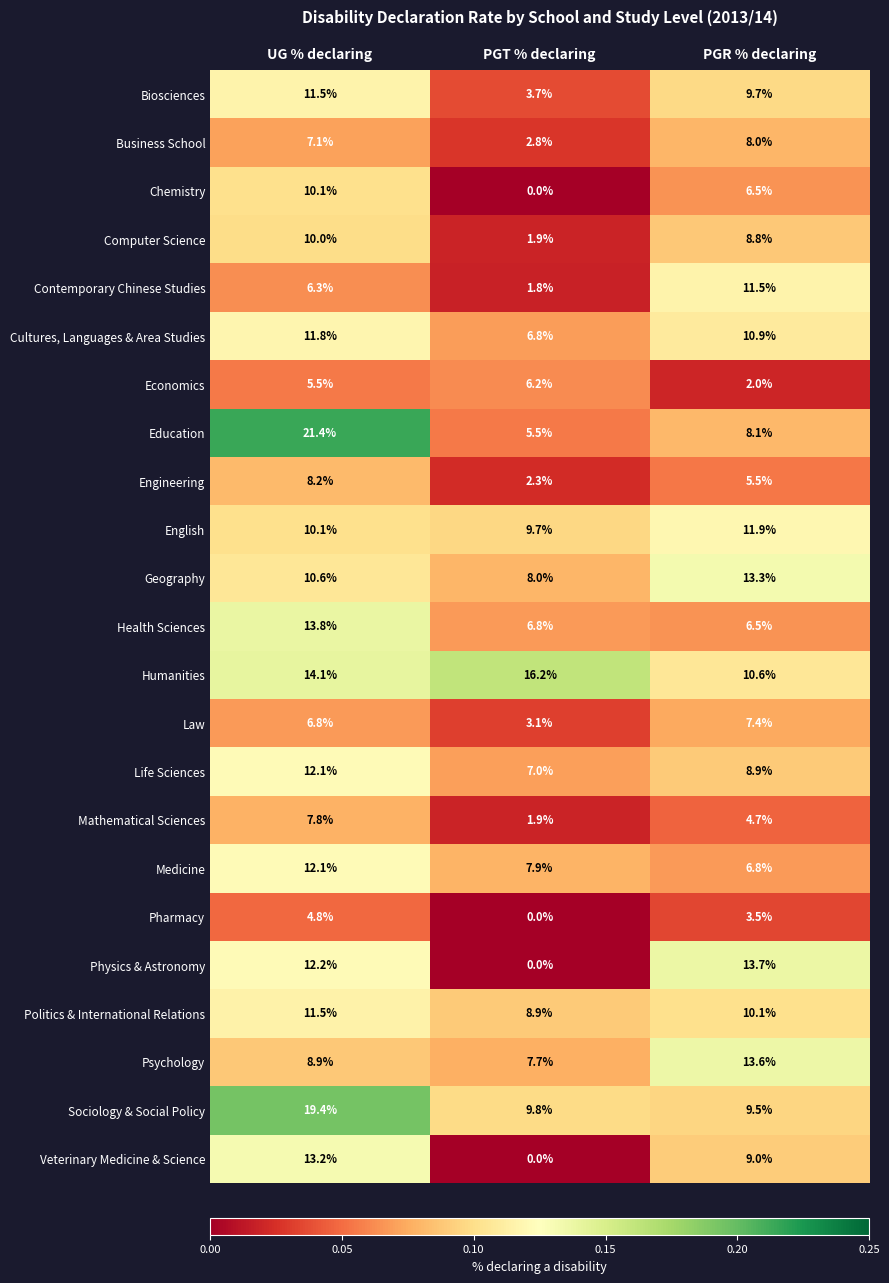

What is the difference between the highest and lowest values at PGT % declaring?

16.2